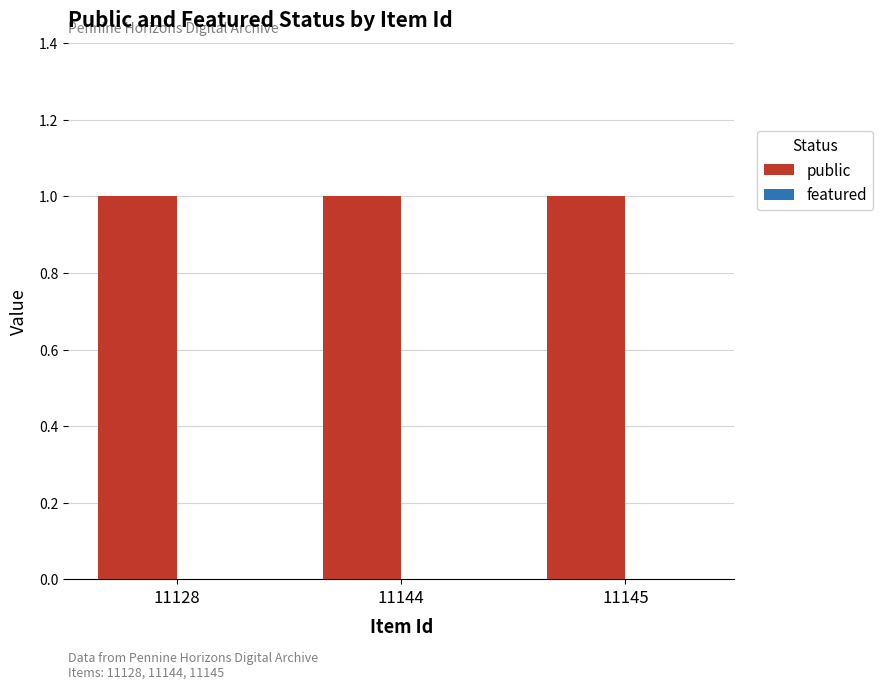

What is the spread (max minus min) of values at 11144?

1